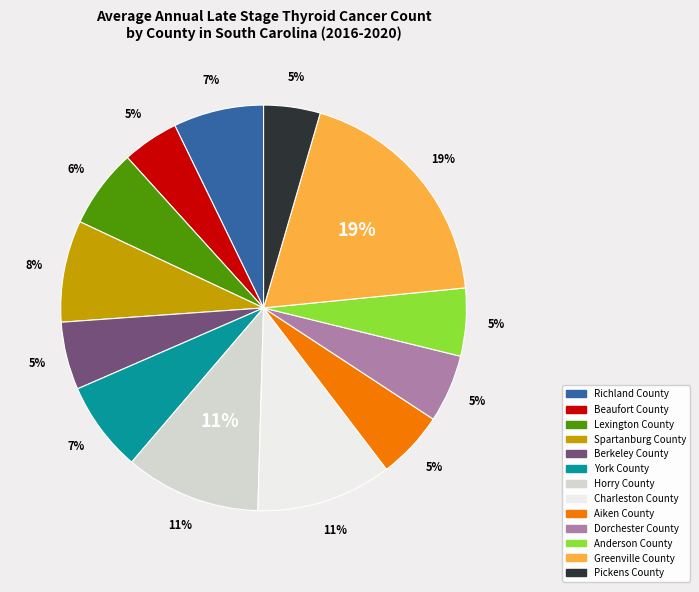

Is there a majority slice in this chart?

No